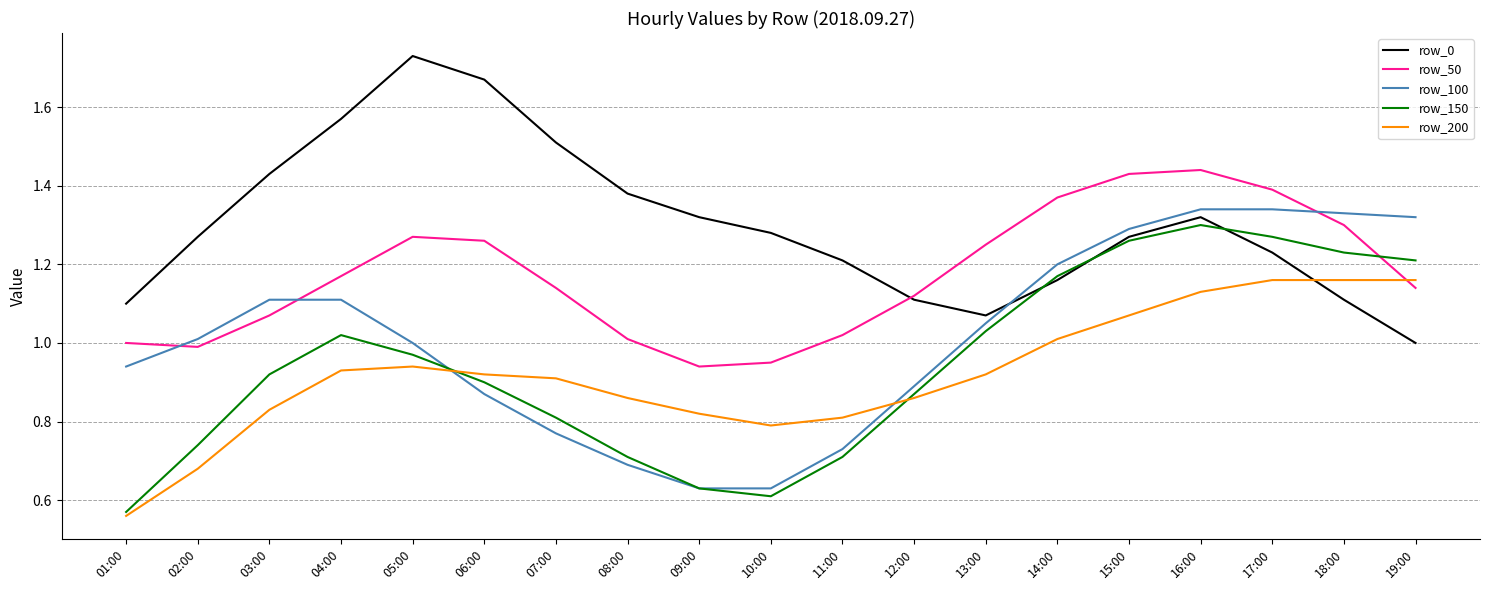

True or false: row_150 has more than 2 interior local peaks.

False